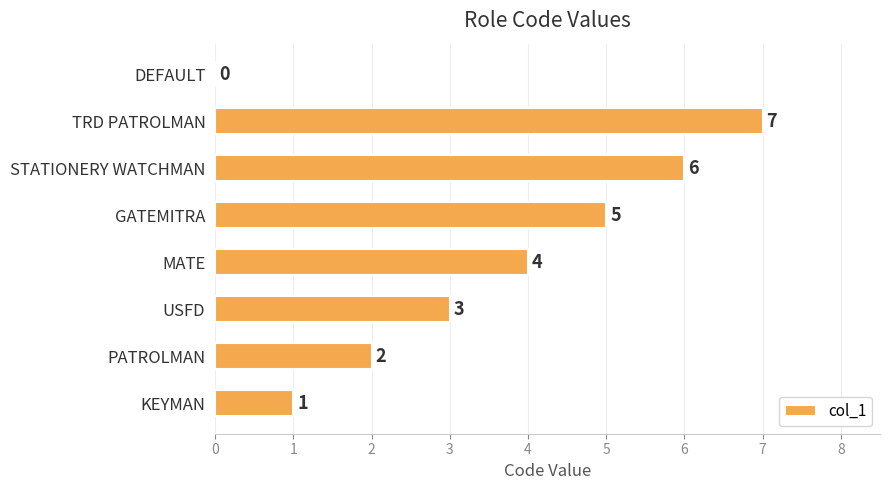

At which label is the value closest to 3?

USFD